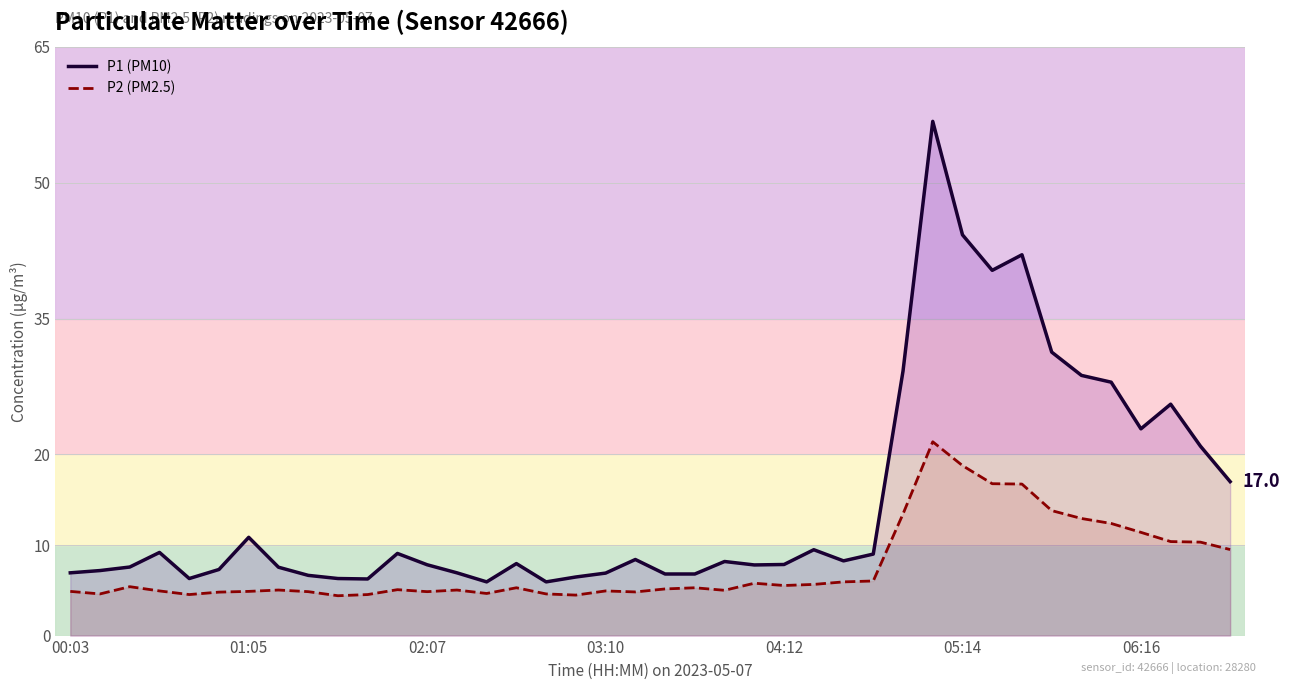

Read the P2 (PM2.5) value at 28.

13.4